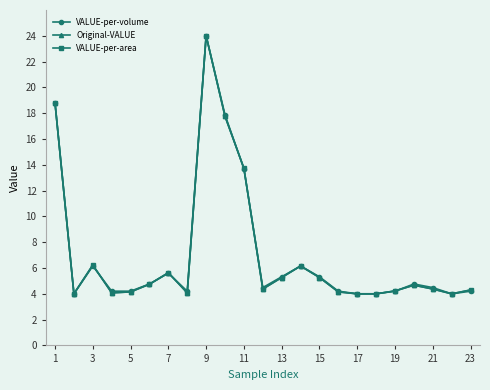

Reading left to right, extract all data points from this chart.

VALUE-per-volume: 18.8	4.0	6.2	4.2	4.2	4.8	5.6	4.2	24.0	17.9	13.7	4.5	5.3	6.2	5.3	4.2	4.0	4.0	4.2	4.8	4.5	4.0	4.2
Original-VALUE: 18.8	4.0	6.2	4.1	4.1	4.7	5.6	4.1	24.0	17.8	13.7	4.4	5.3	6.2	5.3	4.1	4.0	4.0	4.2	4.7	4.4	4.0	4.3
VALUE-per-area: 18.8	4.0	6.2	4.1	4.1	4.7	5.6	4.1	24.0	17.8	13.7	4.4	5.3	6.2	5.3	4.1	4.0	4.0	4.2	4.7	4.4	4.0	4.3